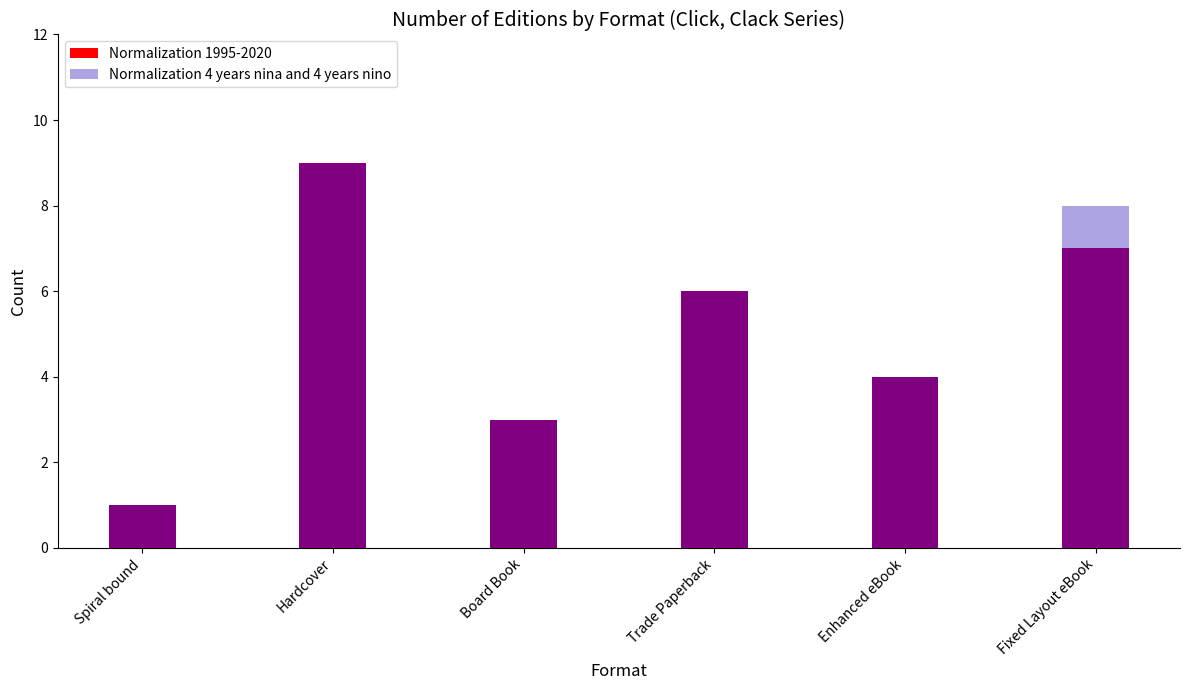

At which category is the sum across all series the highest?

Hardcover